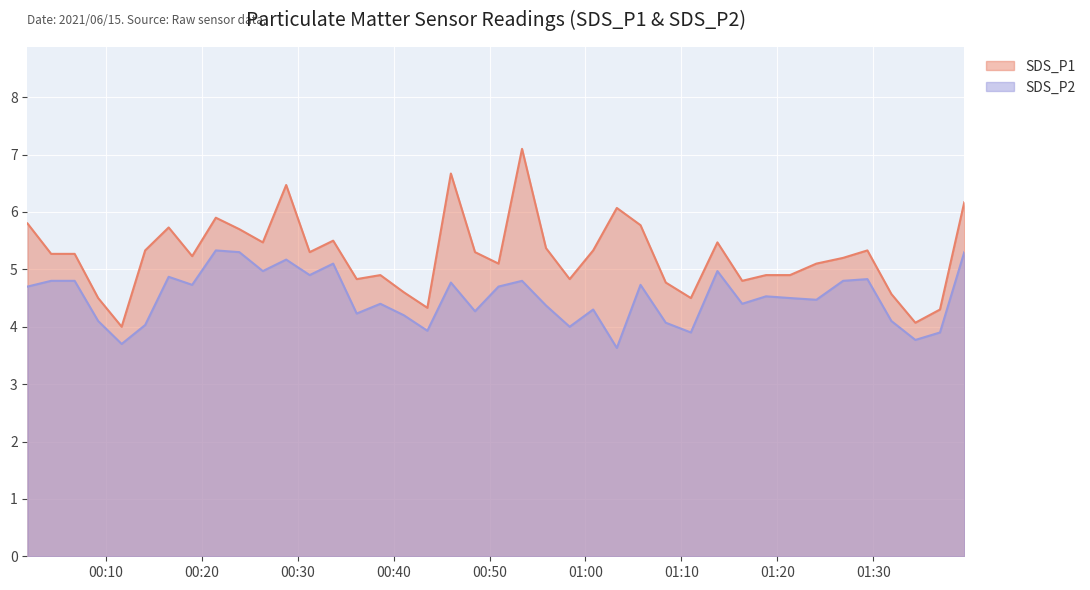

Rank the series by their maximum value, from highest to lowest.

SDS_P1, SDS_P2